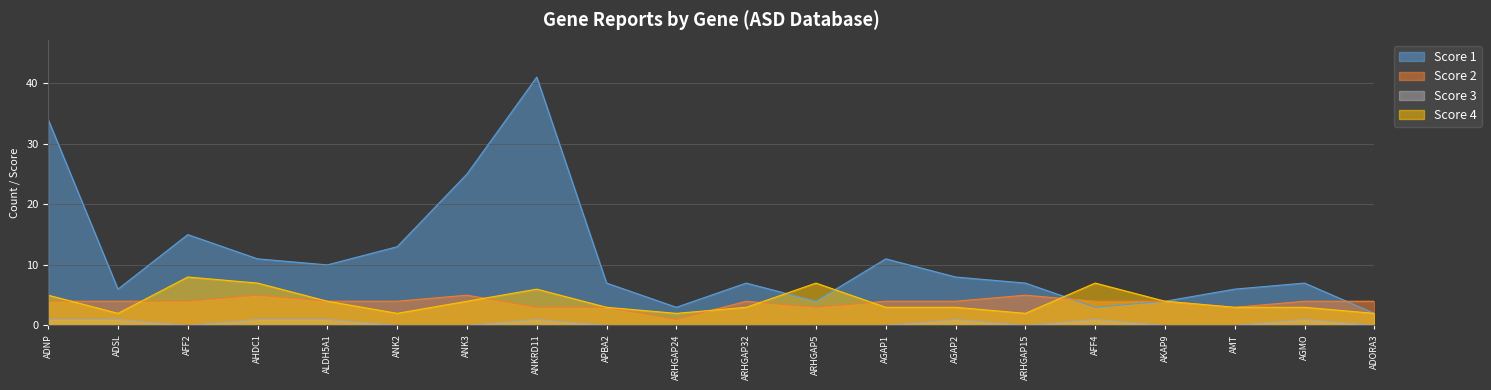

True or false: Score 2 has more than 0 points higher than both neighbors.

True